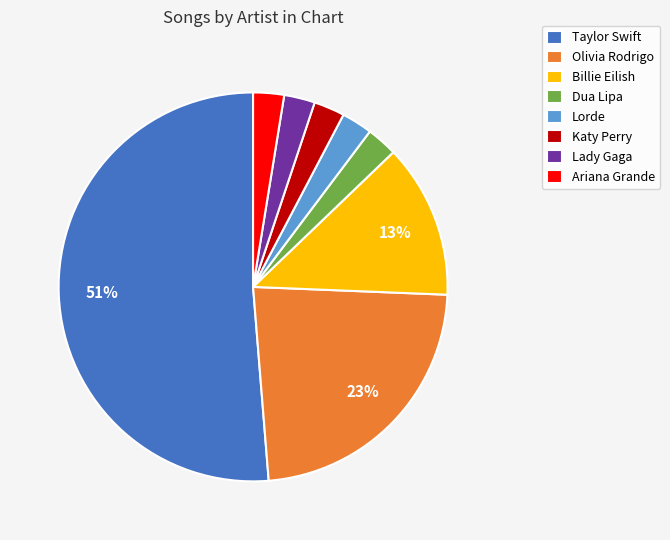

Is it true that Lorde is 17% of the pie?

False